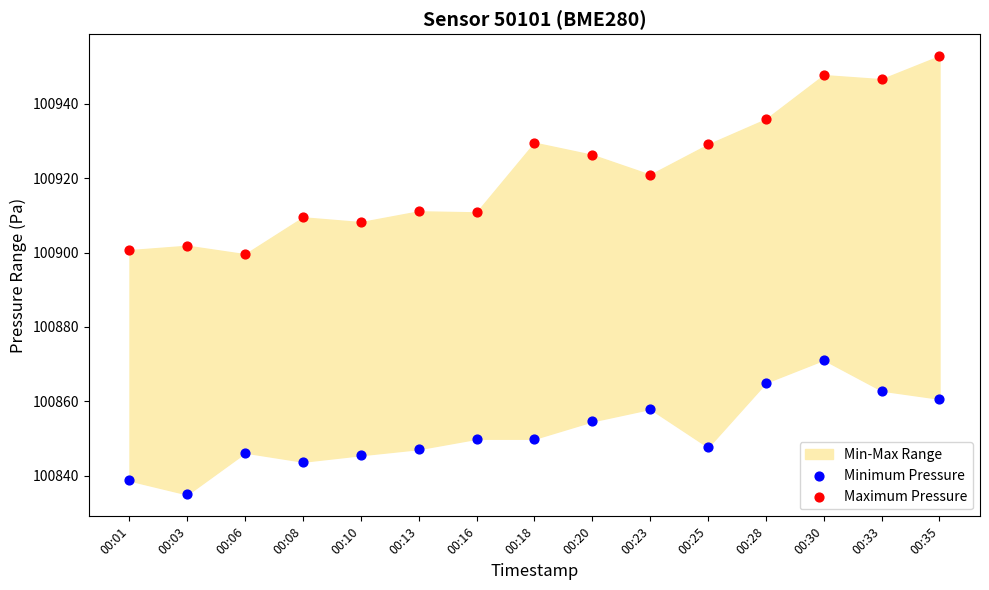

Across all data points, what is the range of Y values (max minus min)?

117.8